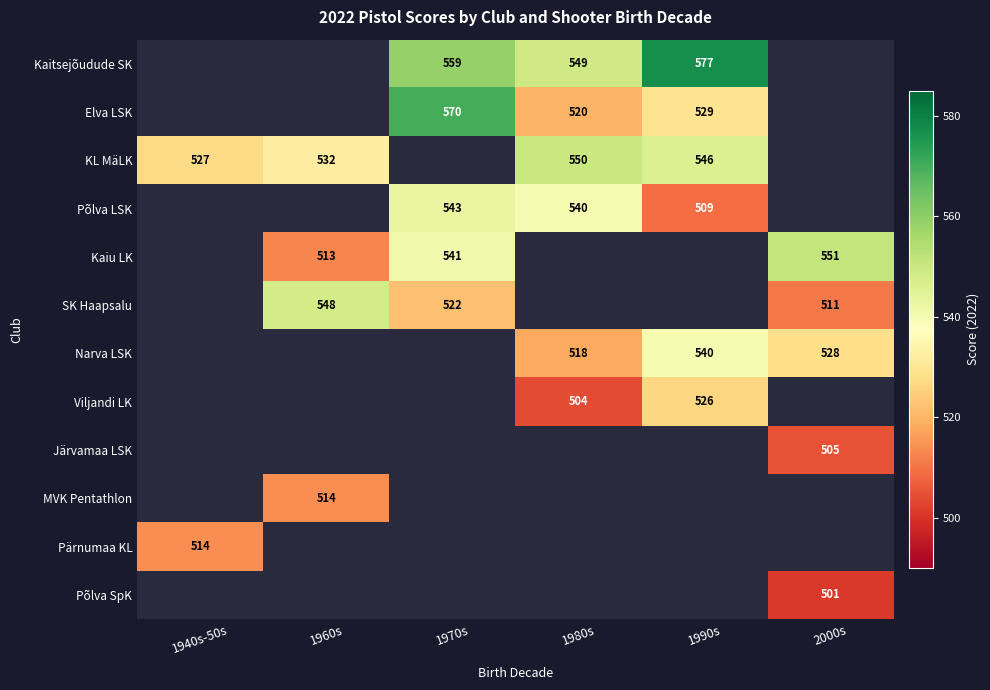

Is it true that Narva LSK equals 842 at 1980s?

False